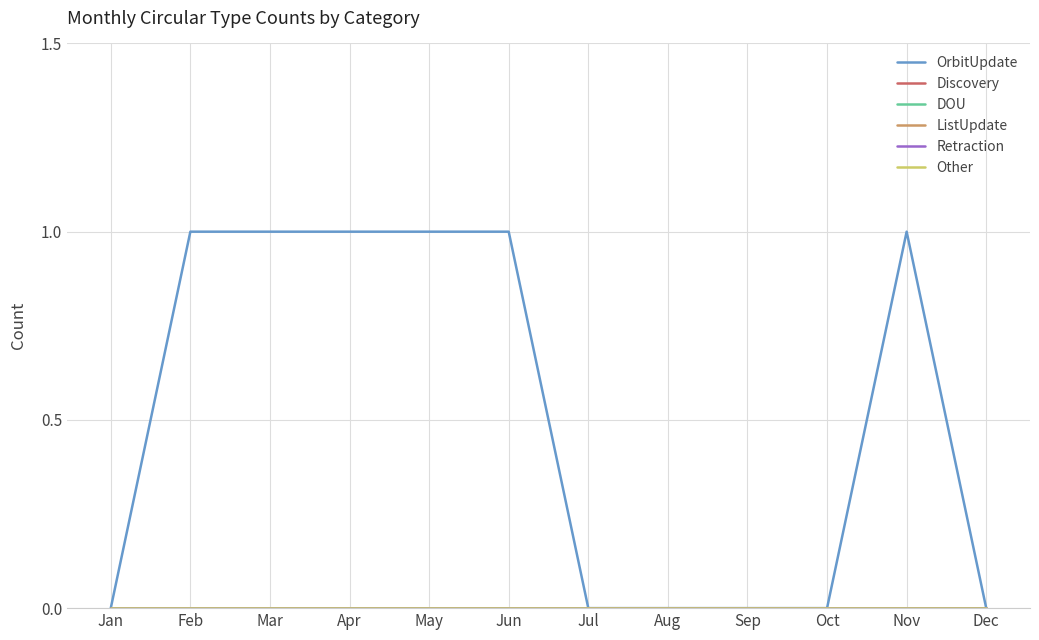

True or false: Retraction has more than 1 points higher than both neighbors.

False